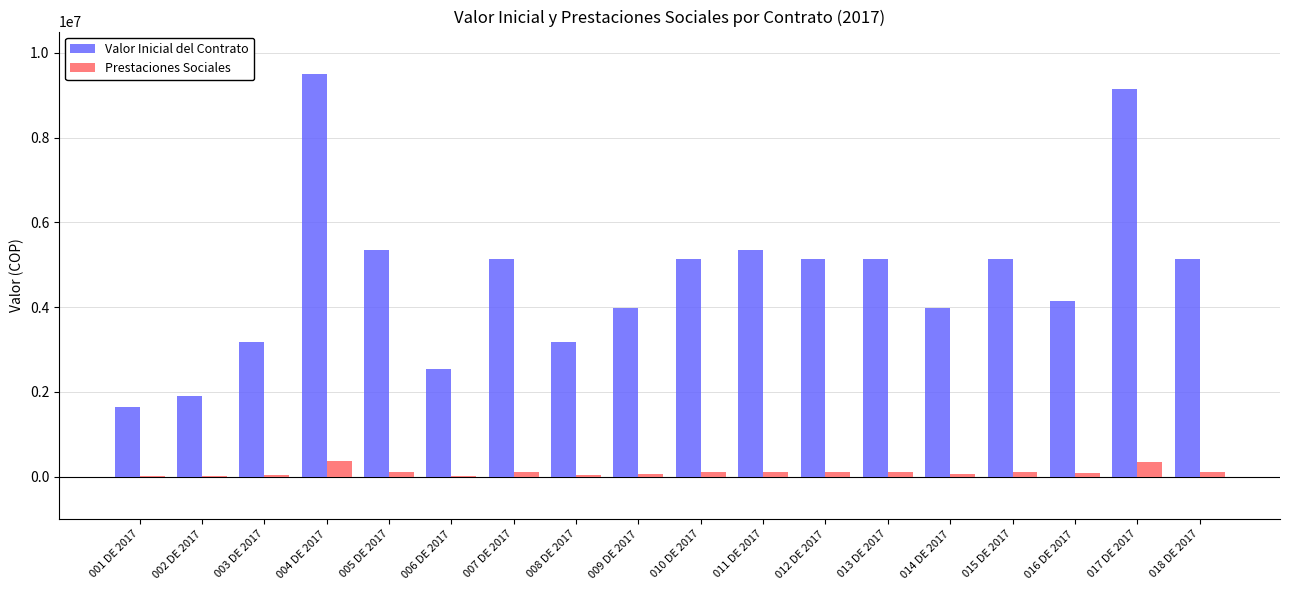

Count the number of data series in this chart.

2